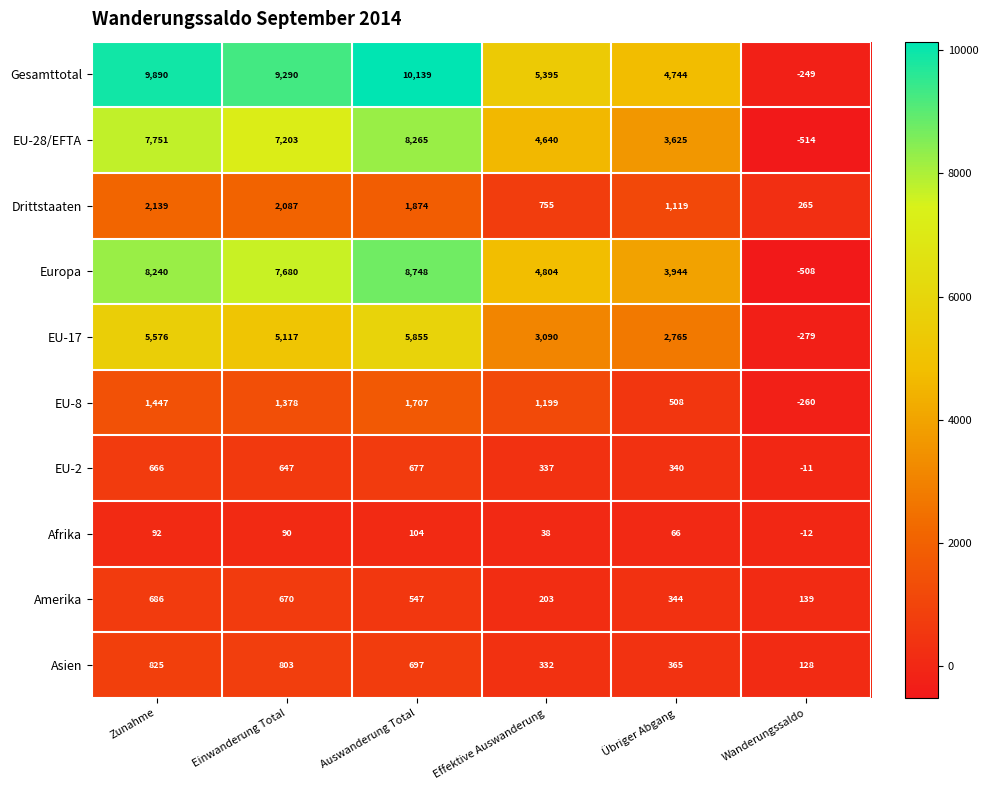

Count the number of data series in this chart.

10